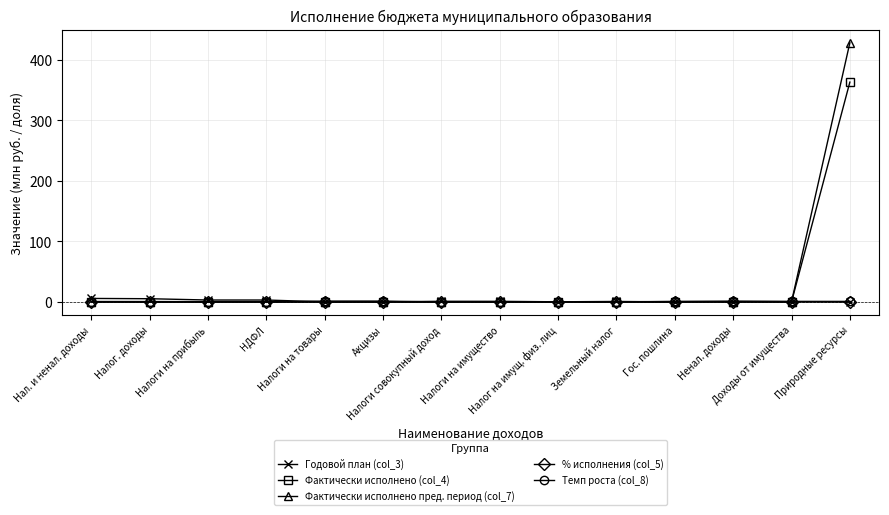

What is the average value of the Фактически исполнено пред. период (col_7) series?

30.8